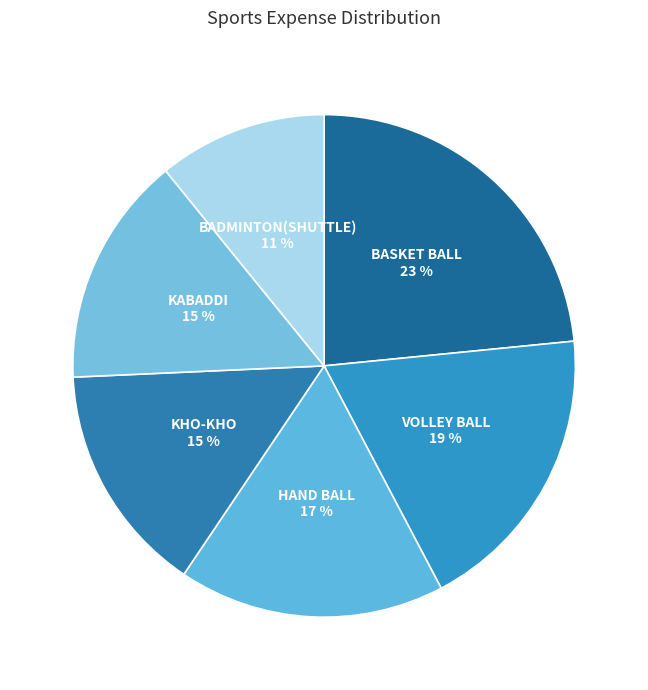

Combined, do KABADDI and KHO-KHO account for over 50%?

No